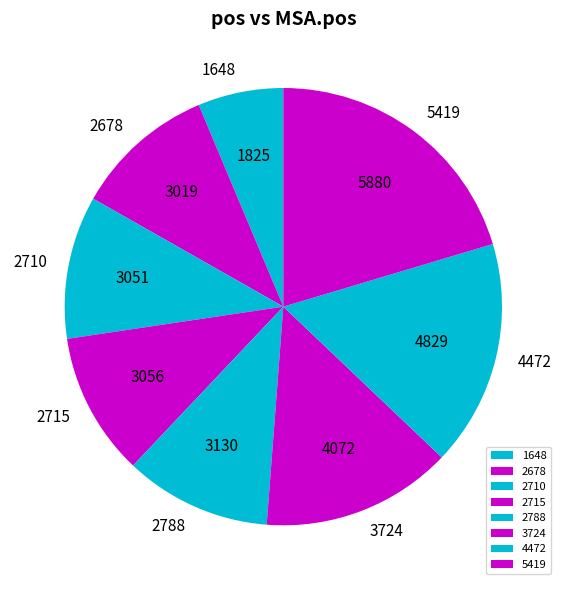

How many slices are in this pie chart?

8